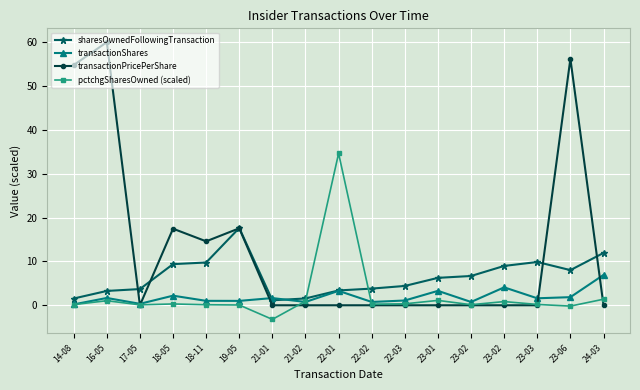

How many intersections are there between sharesOwnedFollowingTransaction and pctchgSharesOwned (scaled)?

2